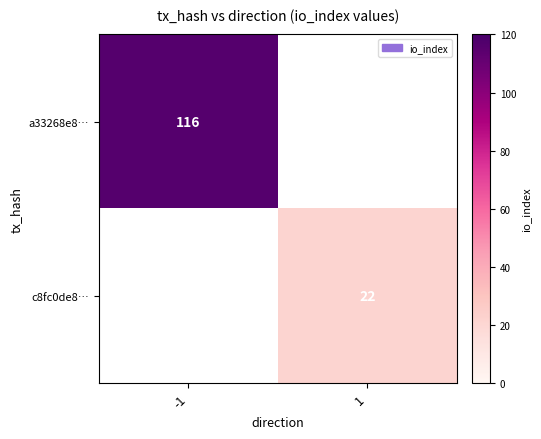

Is the value of a33268e8… at -1 greater than the value of c8fc0de8… at 1?

Yes